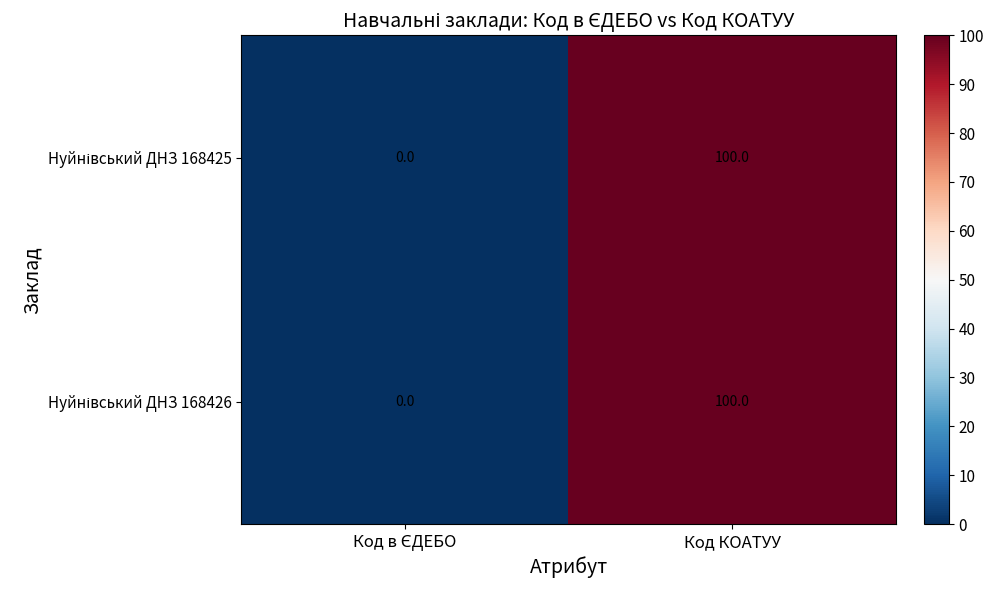

What is the greatest value displayed?

100